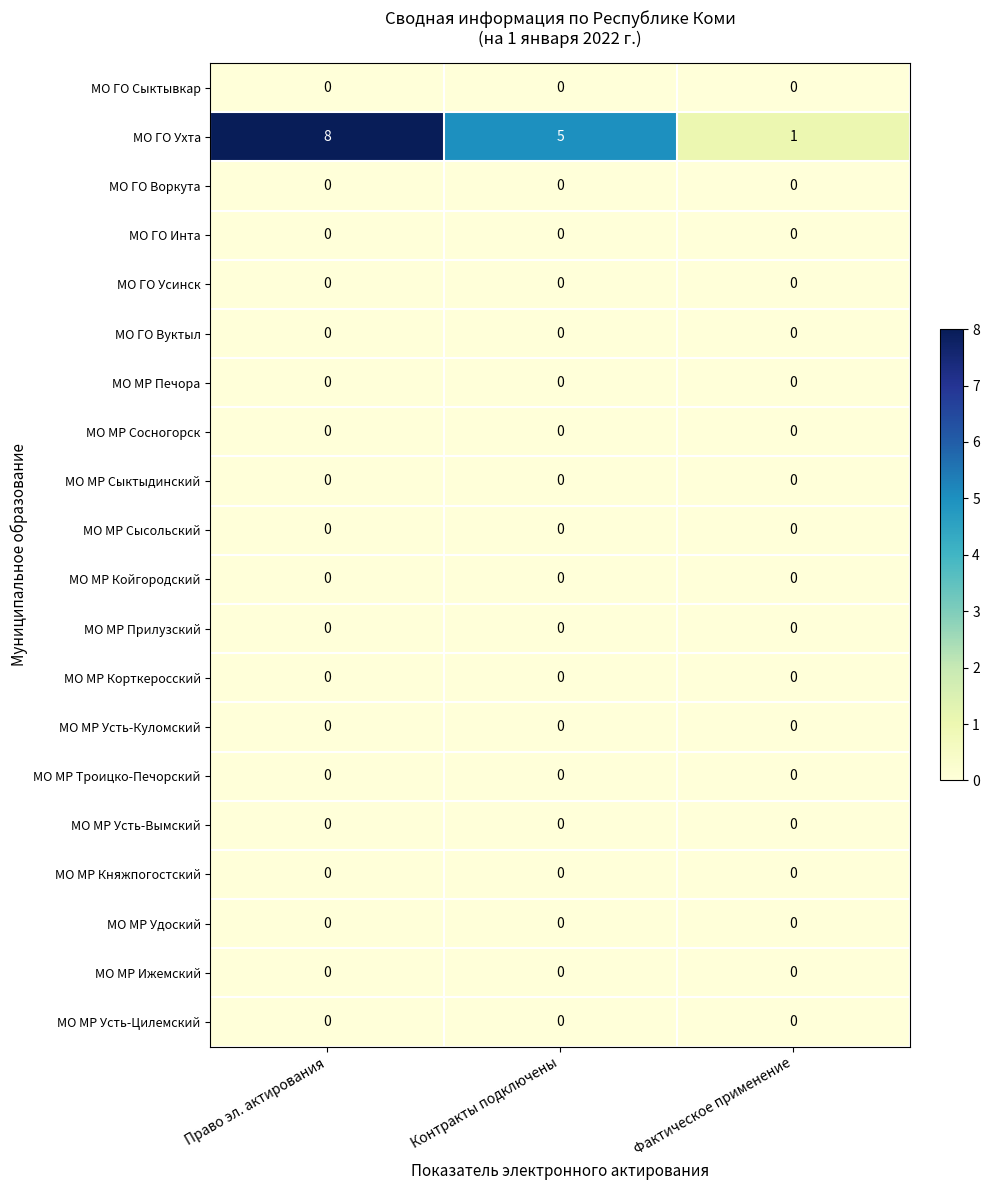

Which series changed the most between Право эл. актирования and Фактическое применение?

МО ГО Ухта